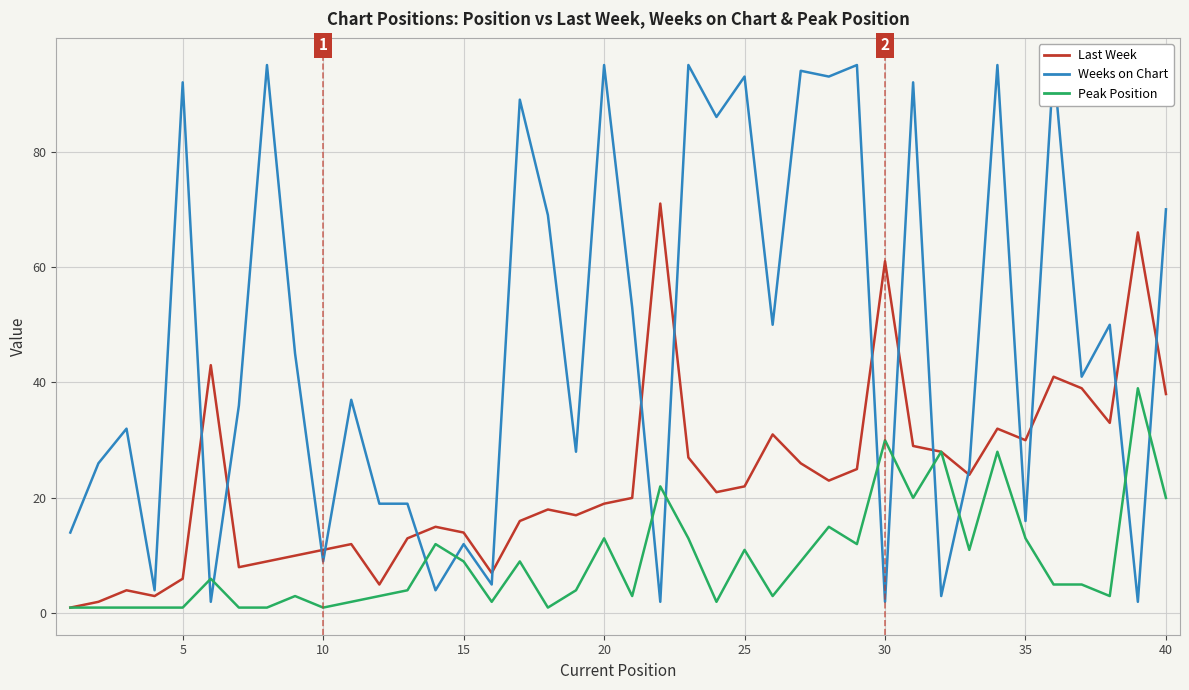

Which series ends up on top after the final intersection of Weeks on Chart and Last Week?

Weeks on Chart